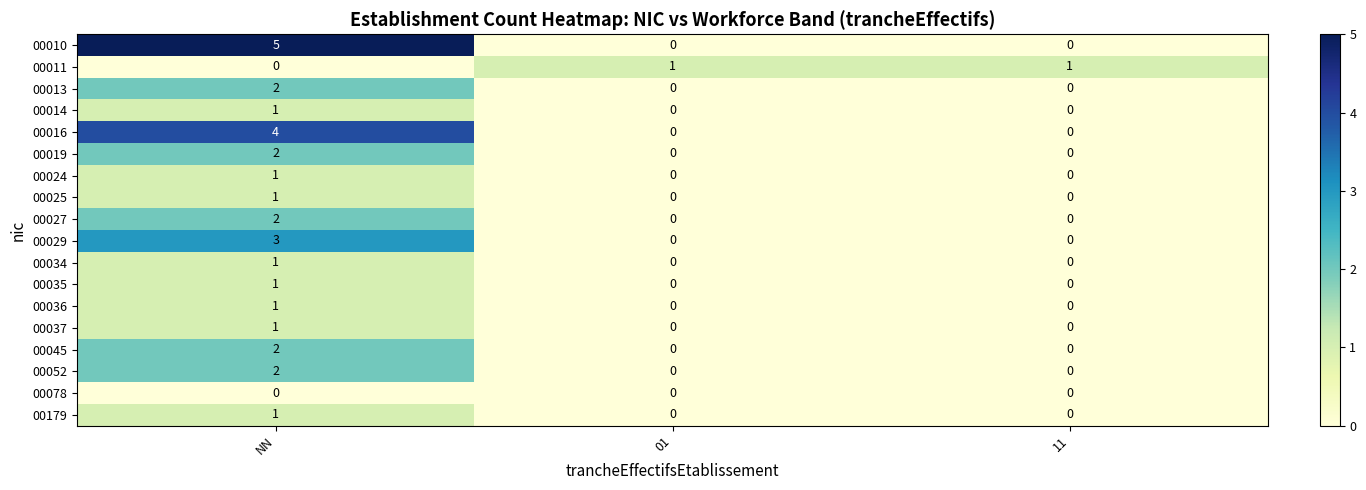

Which series changed the most between NN and 11?

00010